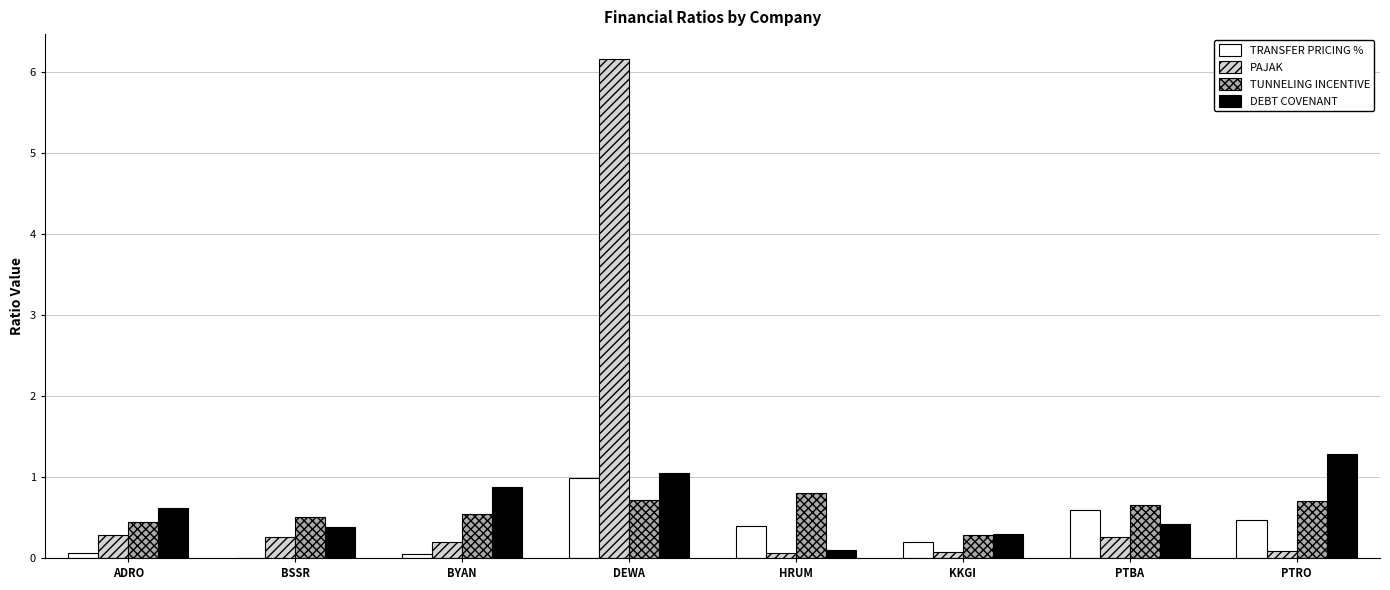

Read the TUNNELING INCENTIVE value at DEWA.

0.7